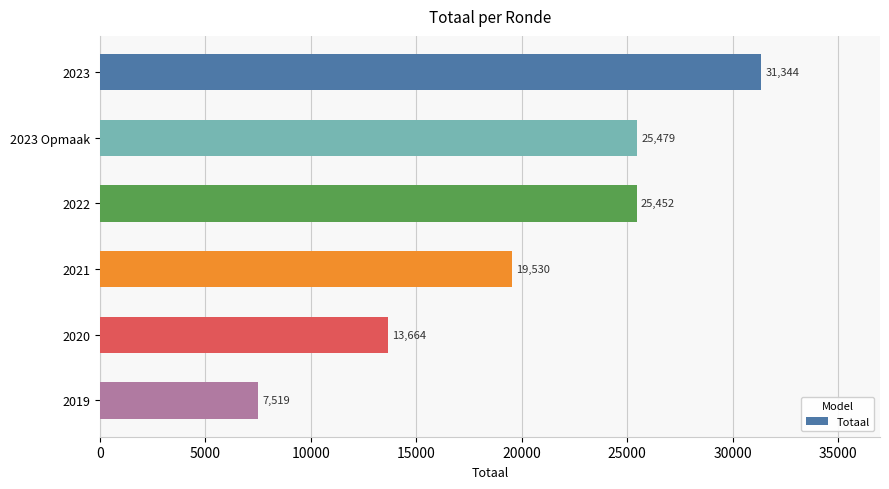

Where is the data nearest to the value 19431?

2021